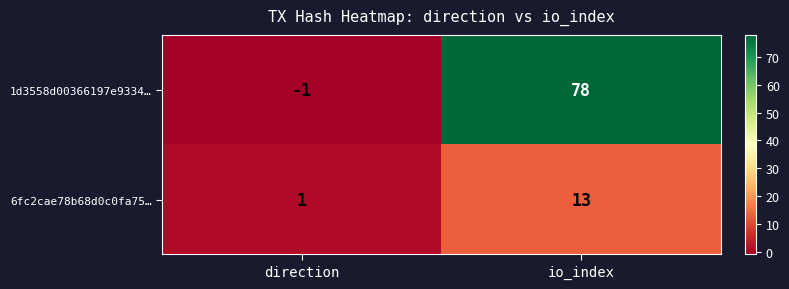

At which label is 1d3558d00366197e9334… closest to 38?

direction